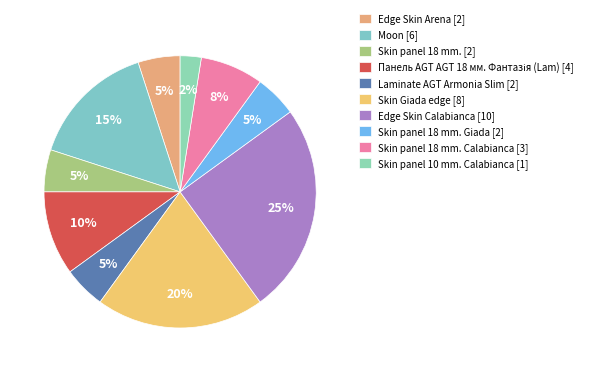

Rank the categories by value from lowest to highest.

Skin panel 10 mm. Calabianca, Edge Skin Arena, Skin panel 18 mm., Laminate AGT Armonia Slim, Skin panel 18 mm. Giada, Skin panel 18 mm. Calabianca, Панель AGT AGT 18 мм. Фантазія (Lam), Moon, Skin Giada edge, Edge Skin Calabianca